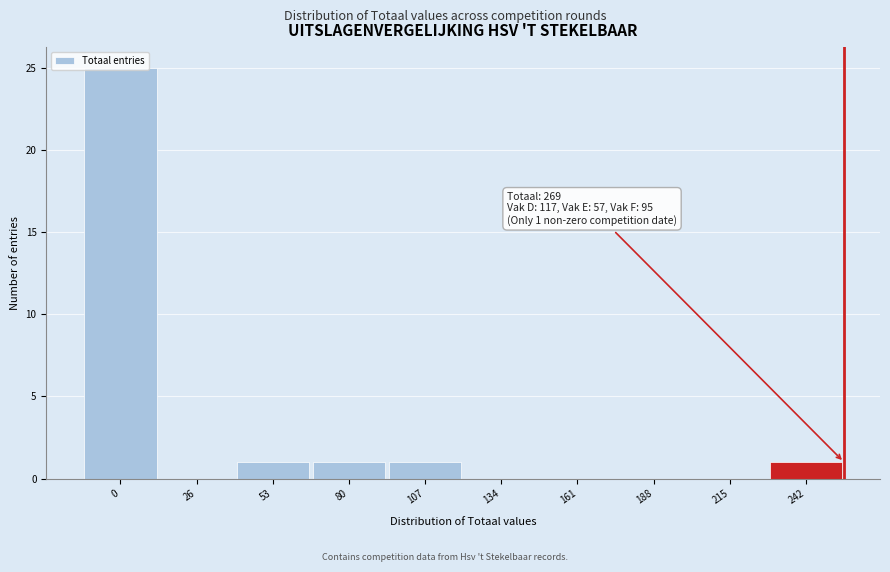

Between 53 and 26, which is larger?

53